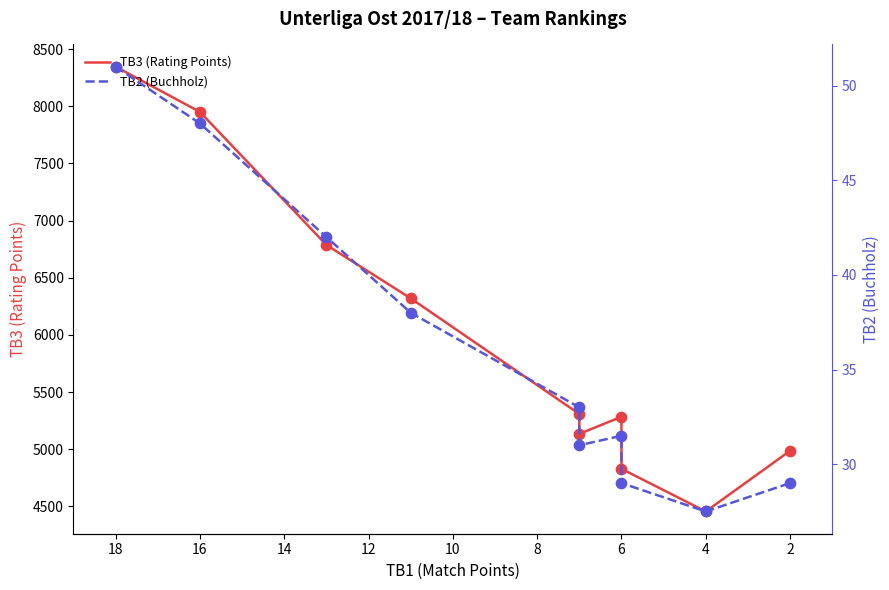

Is the value of TB2 (Buchholz) at 4 greater than the value of TB3 (Rating Points) at 6?

No